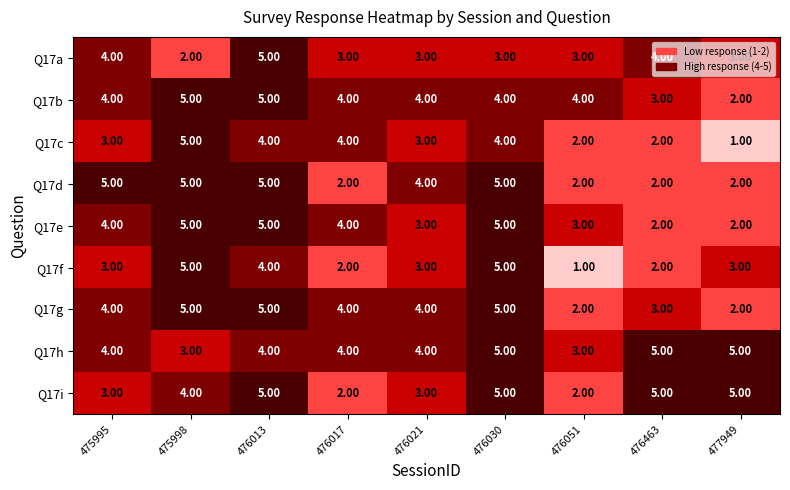

What is the total value across all series at 476021?

31